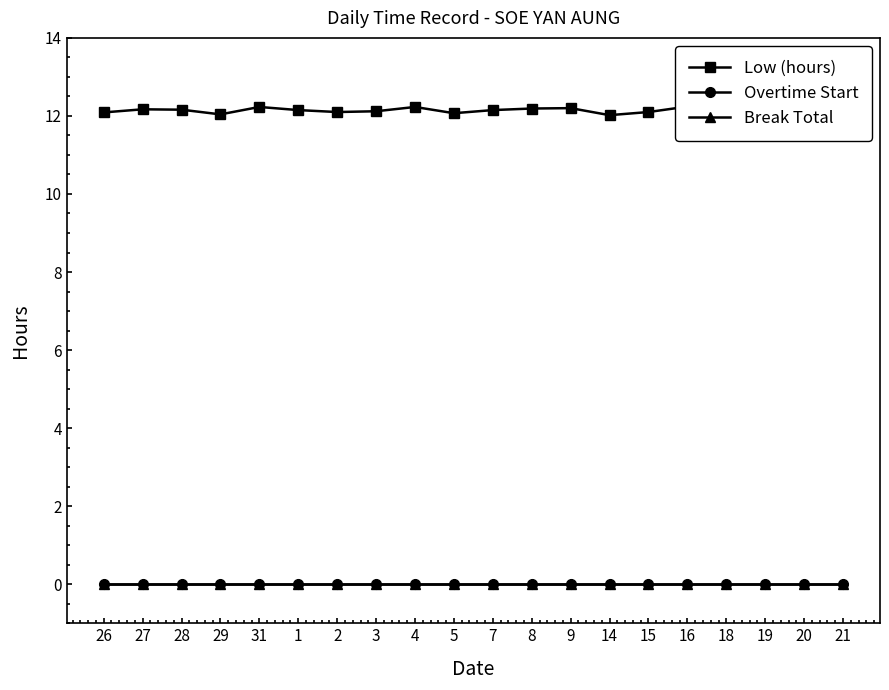

True or false: Low (hours) has more than 2 points higher than both neighbors.

True